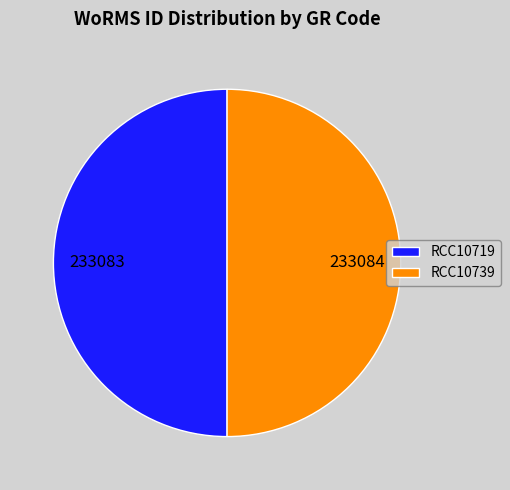

Is it true that RCC10719 is 50% of the pie?

True